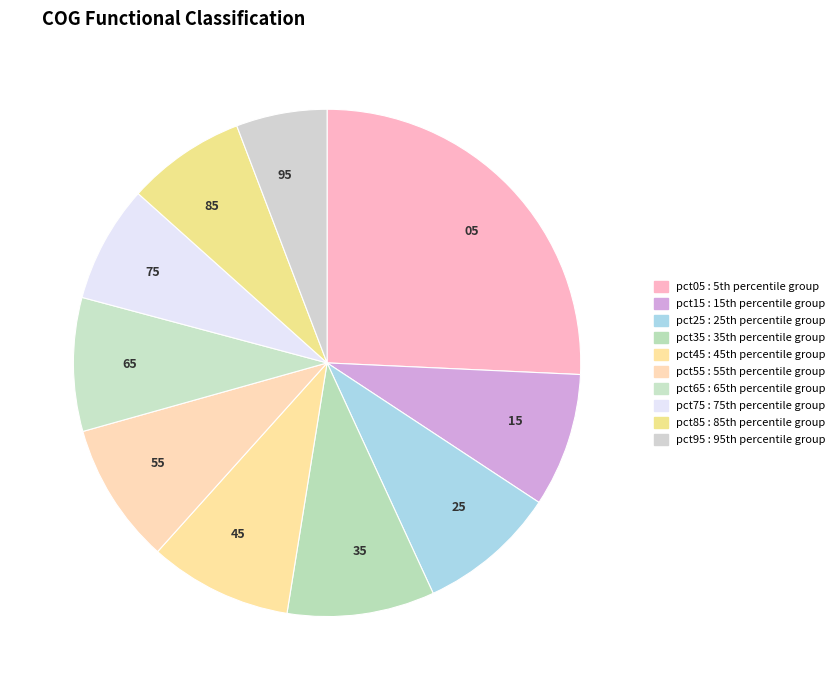

Is it true that 95 is 13% of the pie?

False